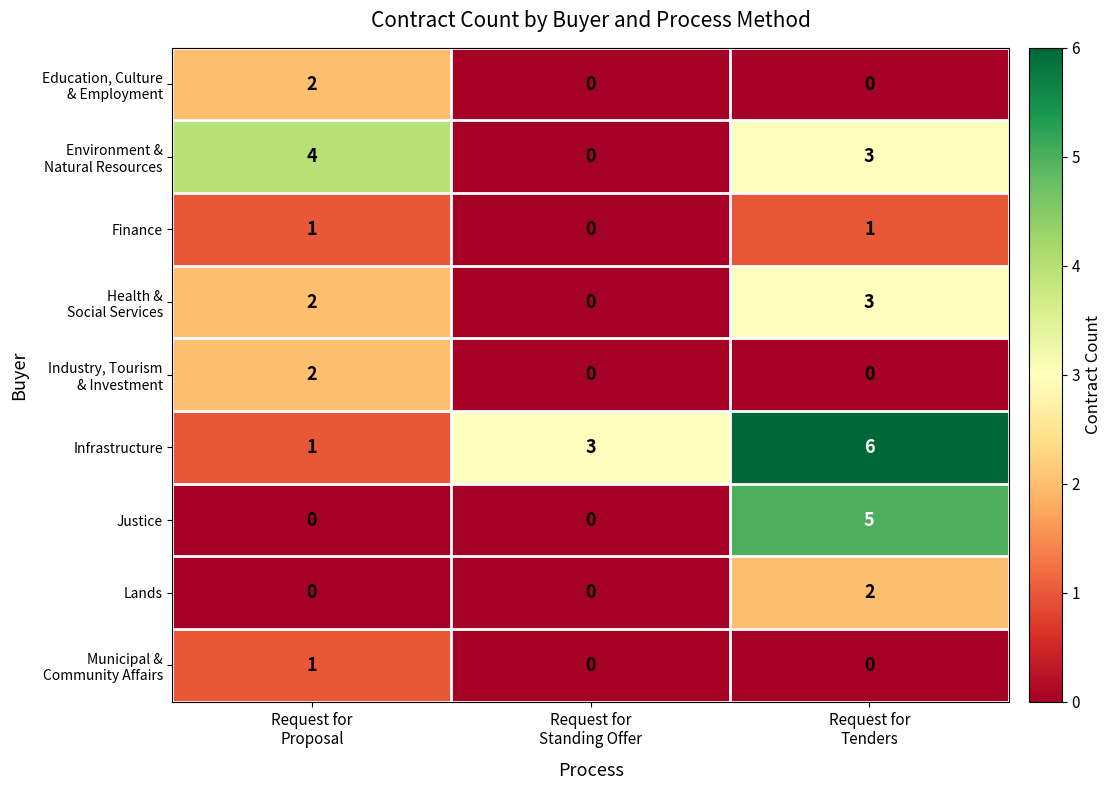

At how many categories does at least one series exceed 1?

3